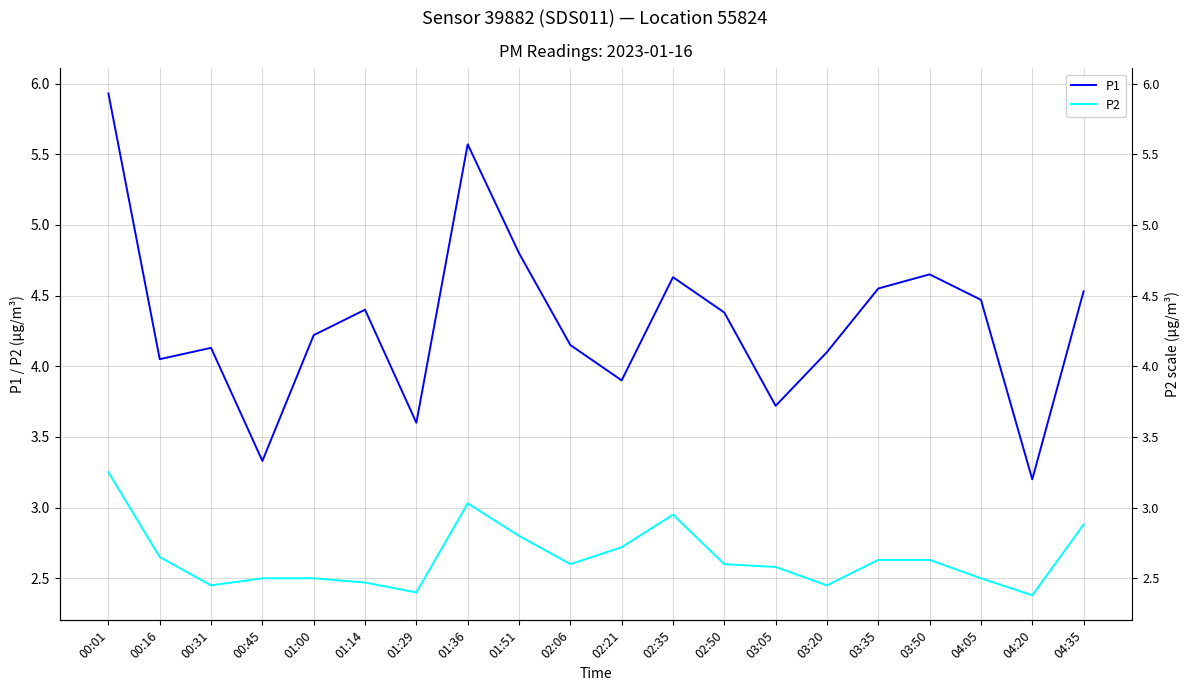

Rank the series by their maximum value, from highest to lowest.

P1, P2